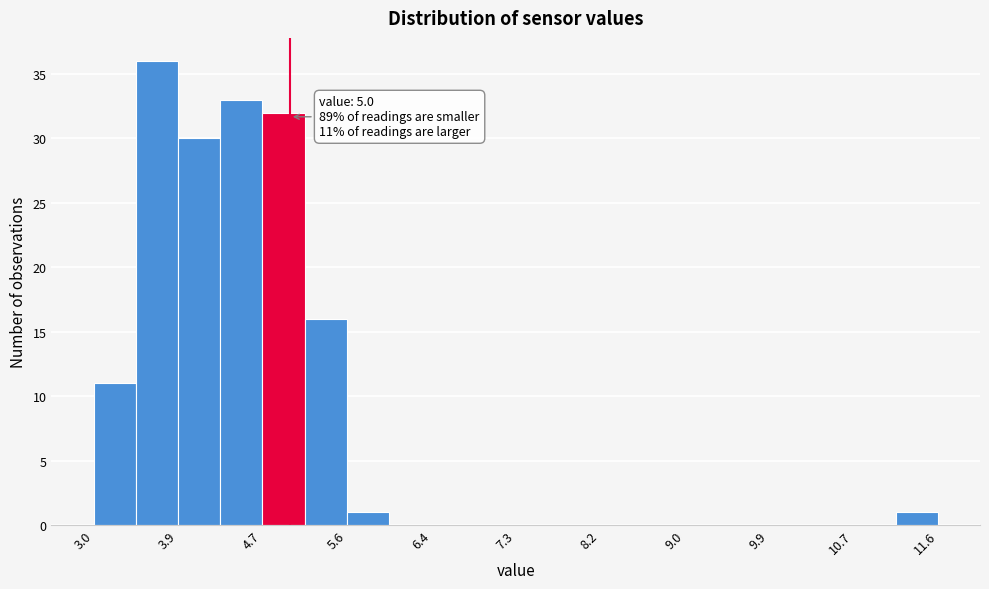

Over which range of the x-axis is the bar tallest?

3.43 to 3.86